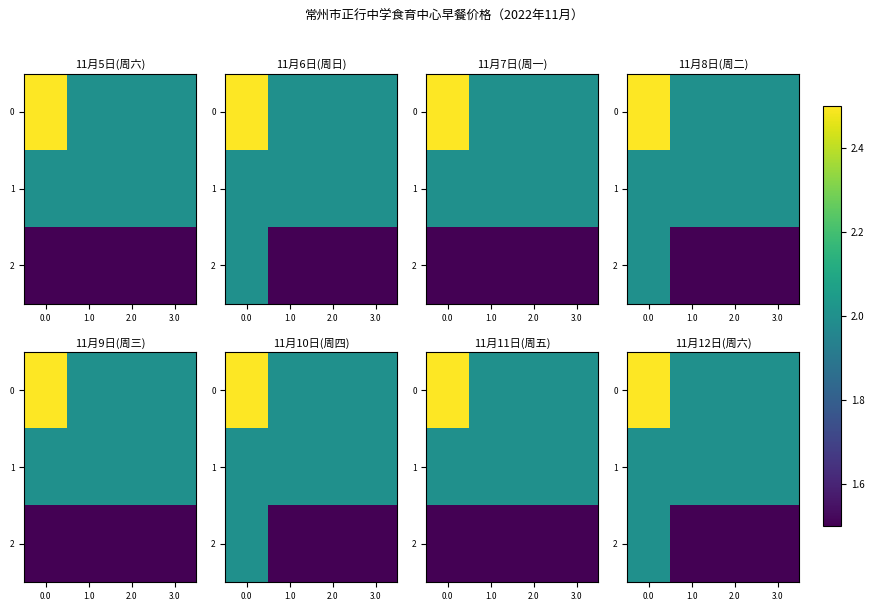

What is the difference between the highest and lowest values at 3.0?

0.5